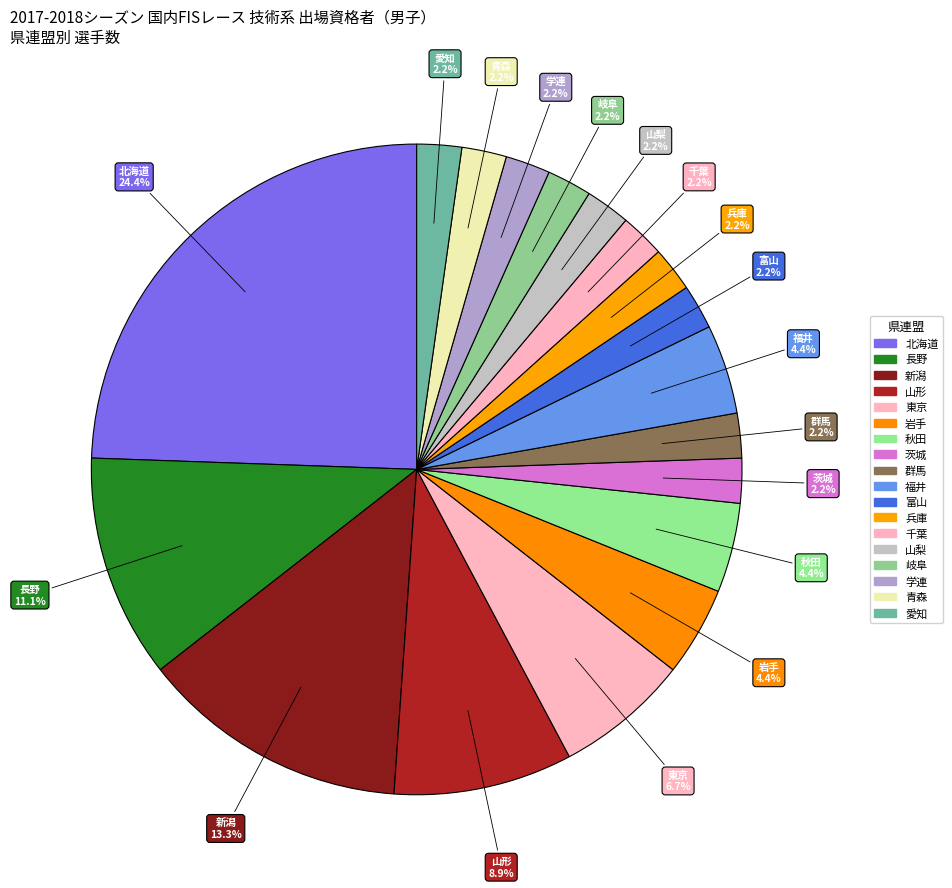

Approximately how many times larger is the value at 北海道 compared to 秋田?

5.5